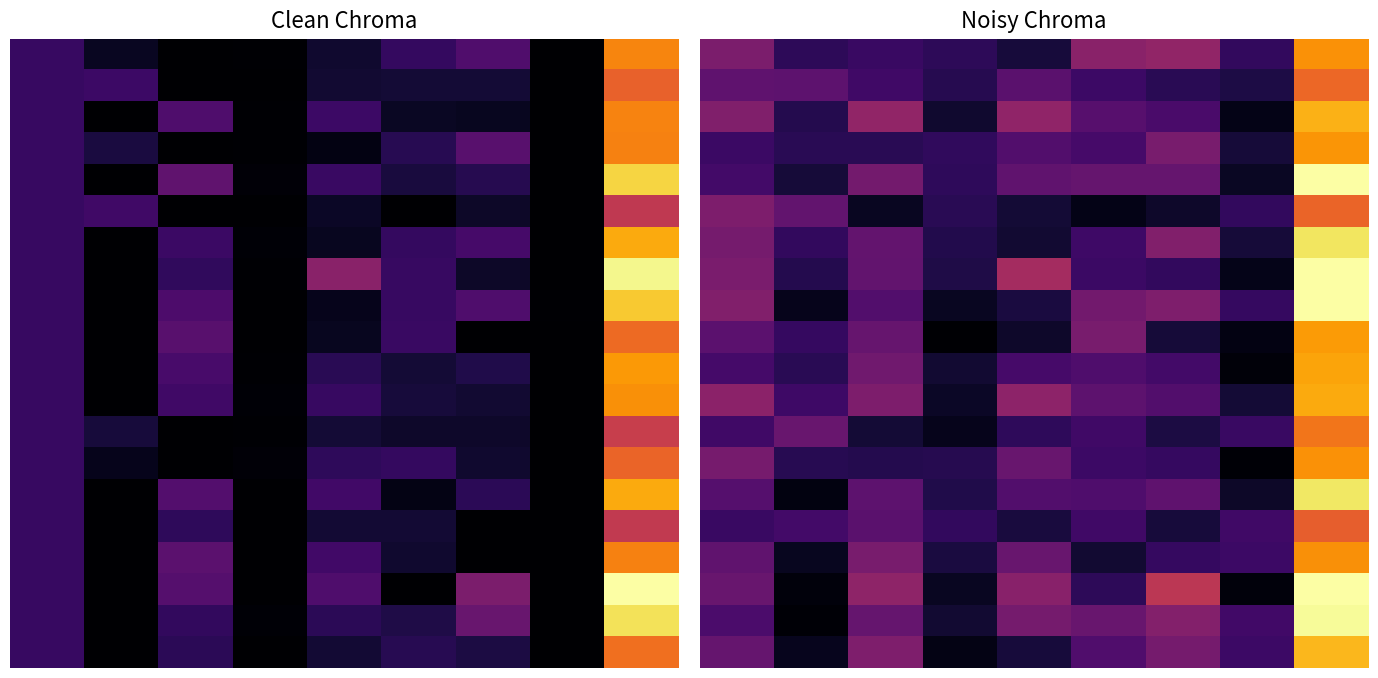

Which has a higher value, 2 or 8?

8